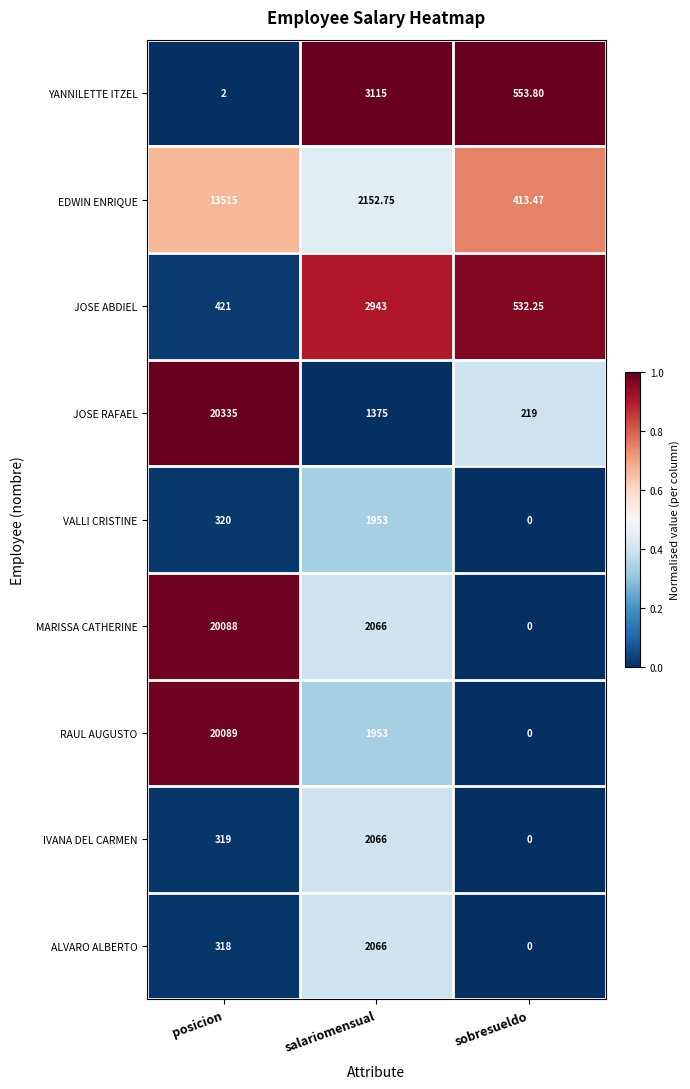

How many data points does each series have?

3